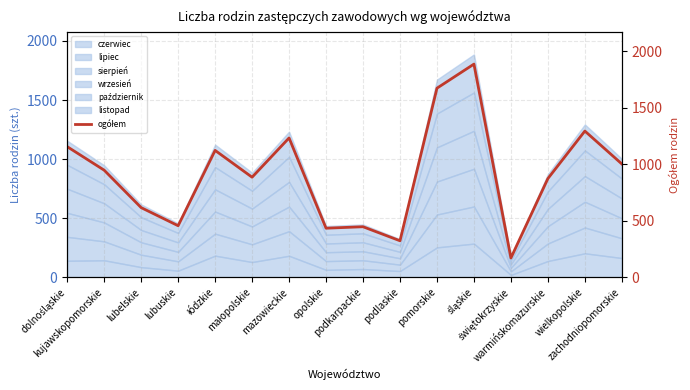

What is the change in value from opolskie to wielkopolskie?

+859